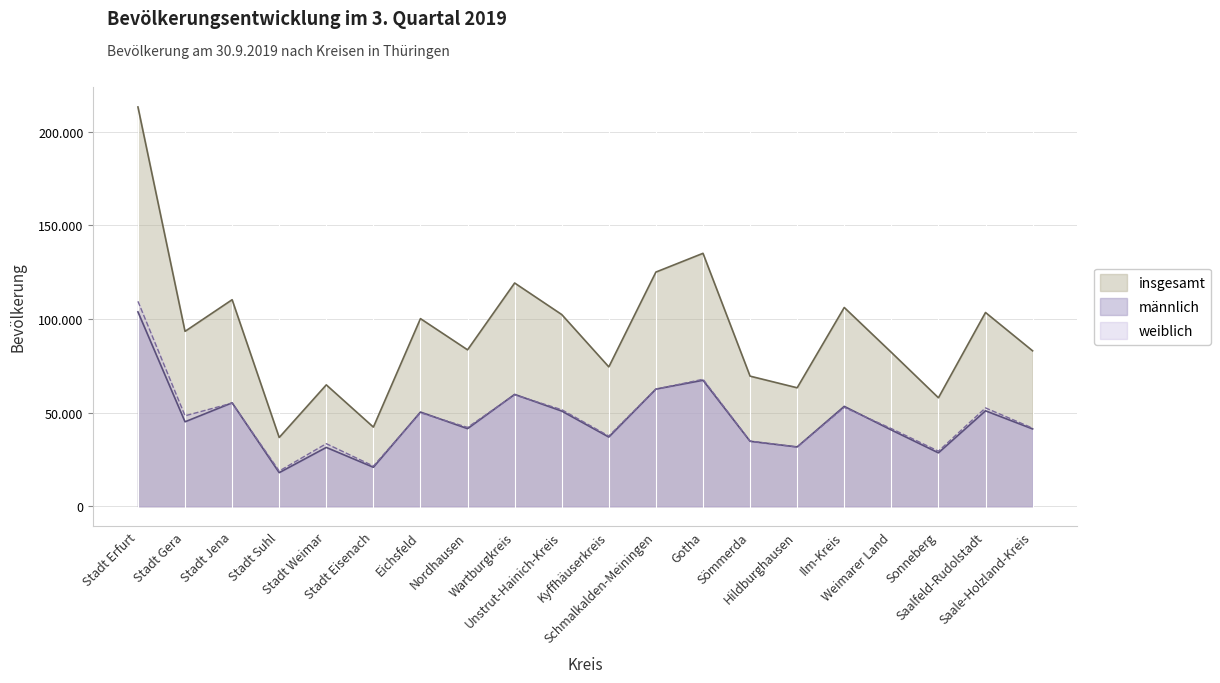

Reading left to right, transcribe all the data shown in this chart.

insgesamt: Stadt Erfurt=213315	Stadt Gera=93429	Stadt Jena=110334	Stadt Suhl=36732	Stadt Weimar=64835	Stadt Eisenach=42273	Eichsfeld=100228	Nordhausen=83556	Wartburgkreis=119260	Unstrut-Hainich-Kreis=102409	Kyffhäuserkreis=74443	Schmalkalden-Meiningen=125102	Gotha=135121	Sömmerda=69501	Hildburghausen=63279	Ilm-Kreis=106175	Weimarer Land=82209	Sonneberg=57940	Saalfeld-Rudolstadt=103502	Saale-Holzland-Kreis=83025
männlich: Stadt Erfurt=103830	Stadt Gera=45111	Stadt Jena=55250	Stadt Suhl=17937	Stadt Weimar=31415	Stadt Eisenach=20821	Eichsfeld=50310	Nordhausen=41448	Wartburgkreis=59752	Unstrut-Hainich-Kreis=50846	Kyffhäuserkreis=36957	Schmalkalden-Meiningen=62573	Gotha=67304	Sömmerda=34696	Hildburghausen=31675	Ilm-Kreis=53349	Weimarer Land=40740	Sonneberg=28527	Saalfeld-Rudolstadt=50974	Saale-Holzland-Kreis=41302
weiblich: Stadt Erfurt=109485	Stadt Gera=48318	Stadt Jena=55084	Stadt Suhl=18795	Stadt Weimar=33420	Stadt Eisenach=21452	Eichsfeld=49918	Nordhausen=42108	Wartburgkreis=59508	Unstrut-Hainich-Kreis=51563	Kyffhäuserkreis=37486	Schmalkalden-Meiningen=62529	Gotha=67817	Sömmerda=34805	Hildburghausen=31604	Ilm-Kreis=52826	Weimarer Land=41469	Sonneberg=29413	Saalfeld-Rudolstadt=52528	Saale-Holzland-Kreis=41723